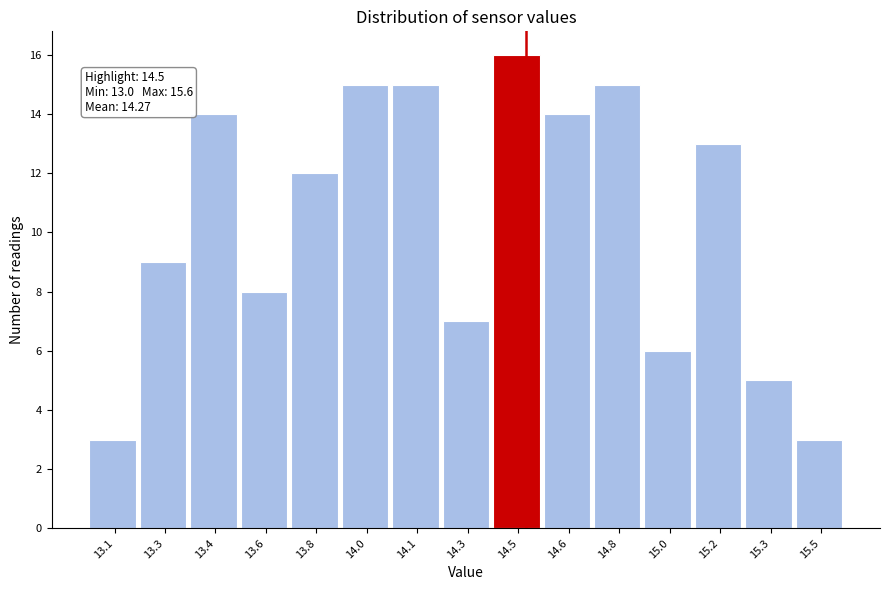

Reading left to right, extract all data points from this chart.

13.1=3	13.3=9	13.4=14	13.6=8	13.8=12	14.0=15	14.1=15	14.3=7	14.5=16	14.6=14	14.8=15	15.0=6	15.2=13	15.3=5	15.5=3